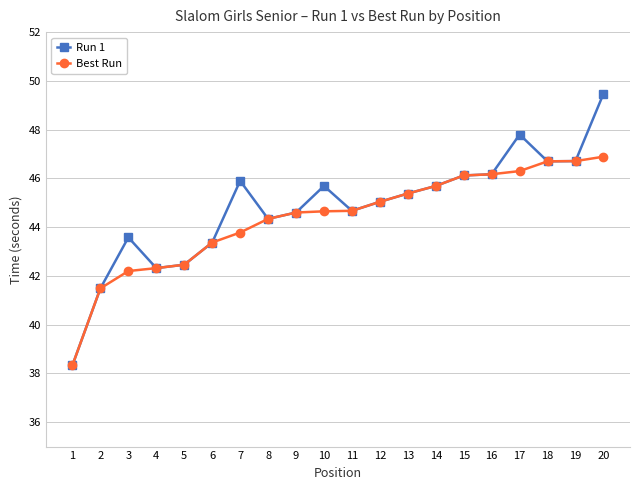

What is the difference between the second highest and second lowest values in the Best Run series?

5.2